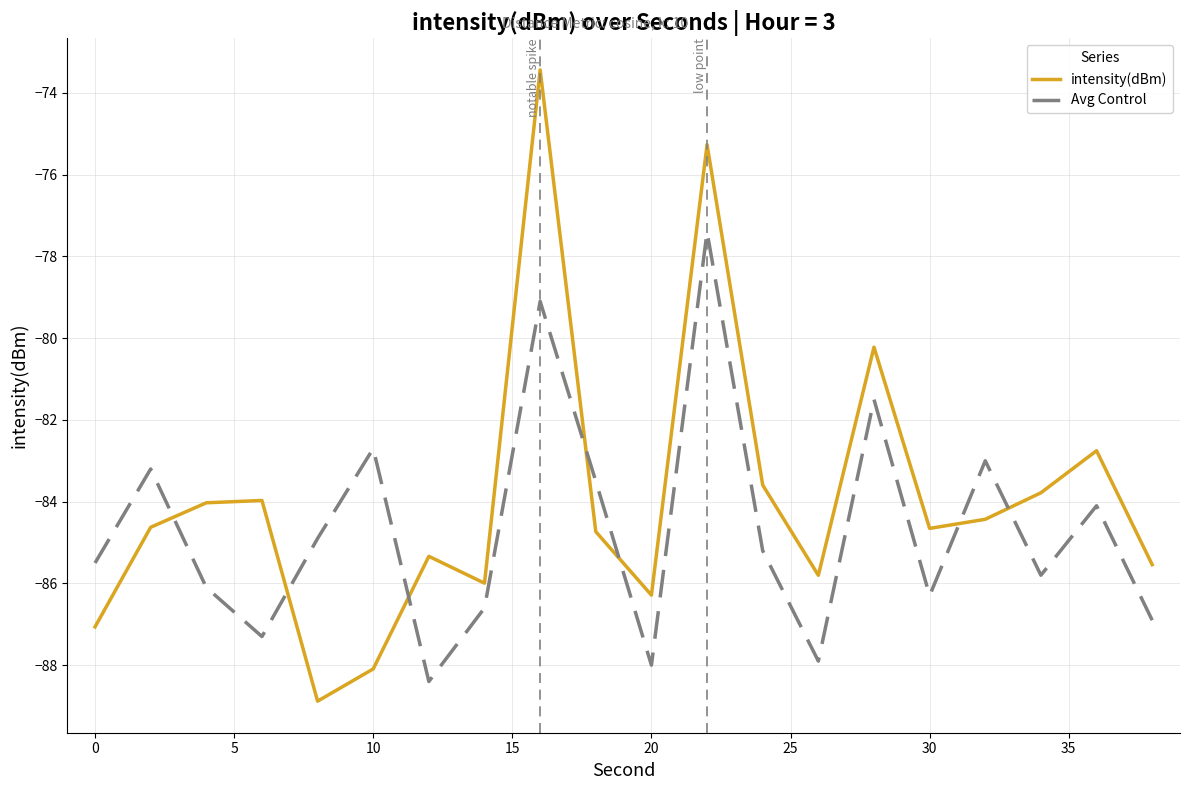

What are all the series names shown in the legend?

intensity(dBm), Avg Control